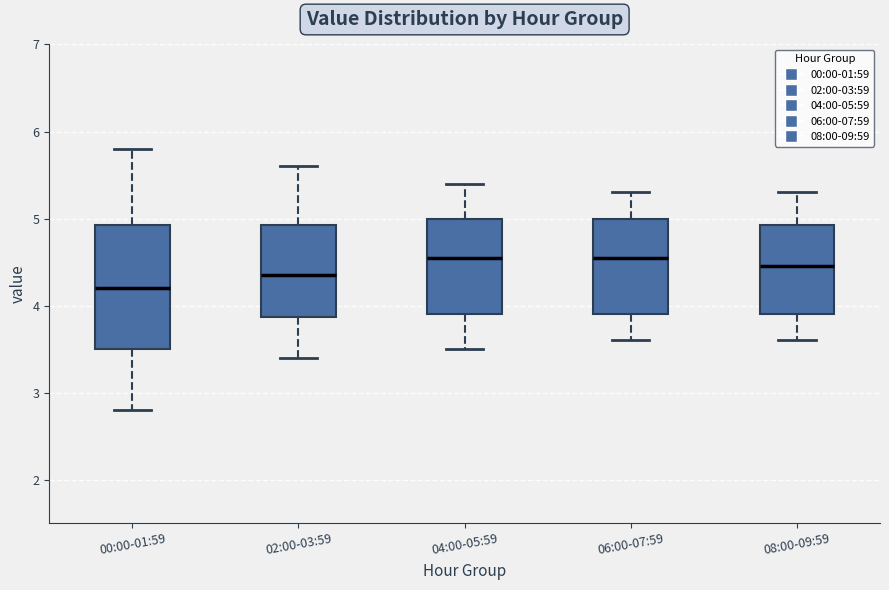

Where does the median line of the box for 08:00-09:59 sit on the y-axis? The values are not printed on the chart, so give them approximately, as read against the axis.

4.5